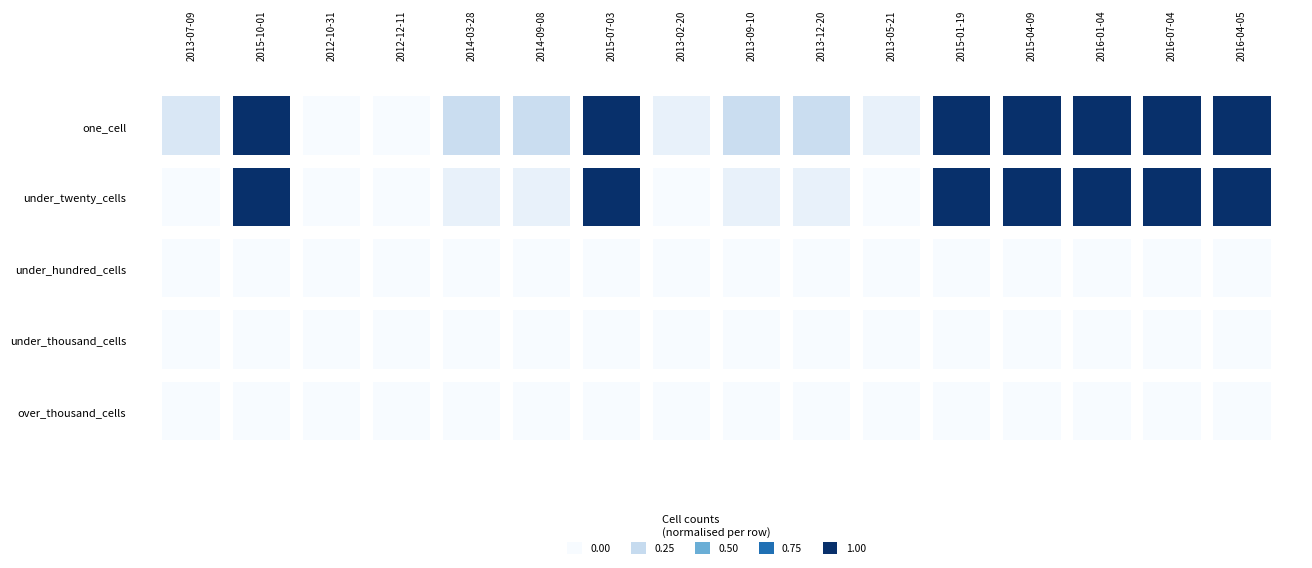

At which category is the sum across all series the highest?

2015-10-01